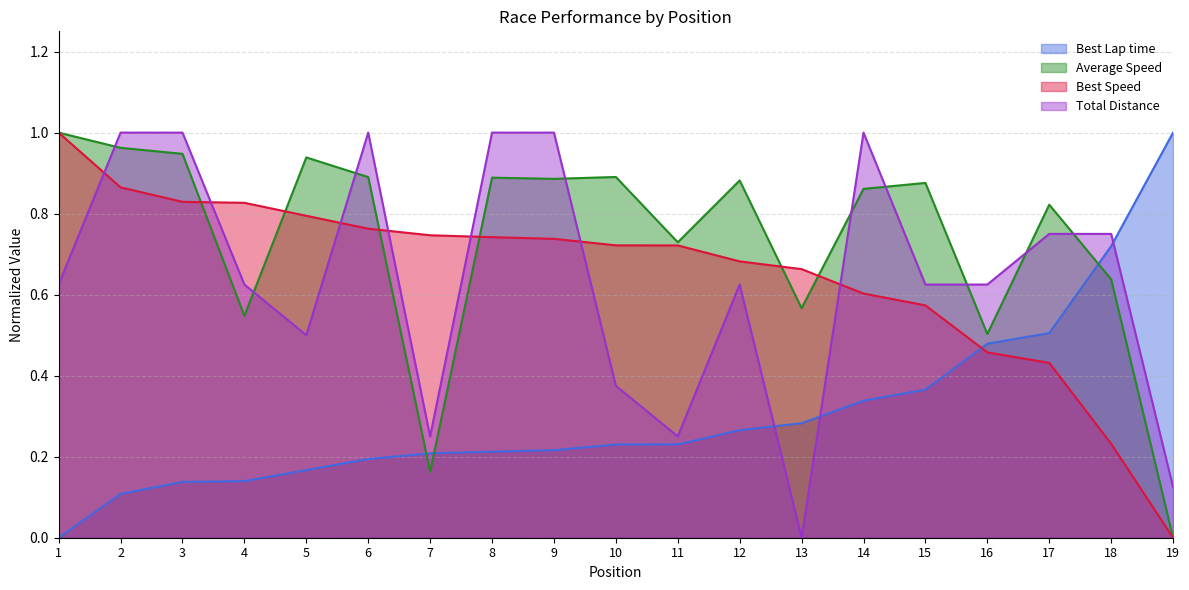

True or false: Average Speed has a value of 0.8 at 16.

False